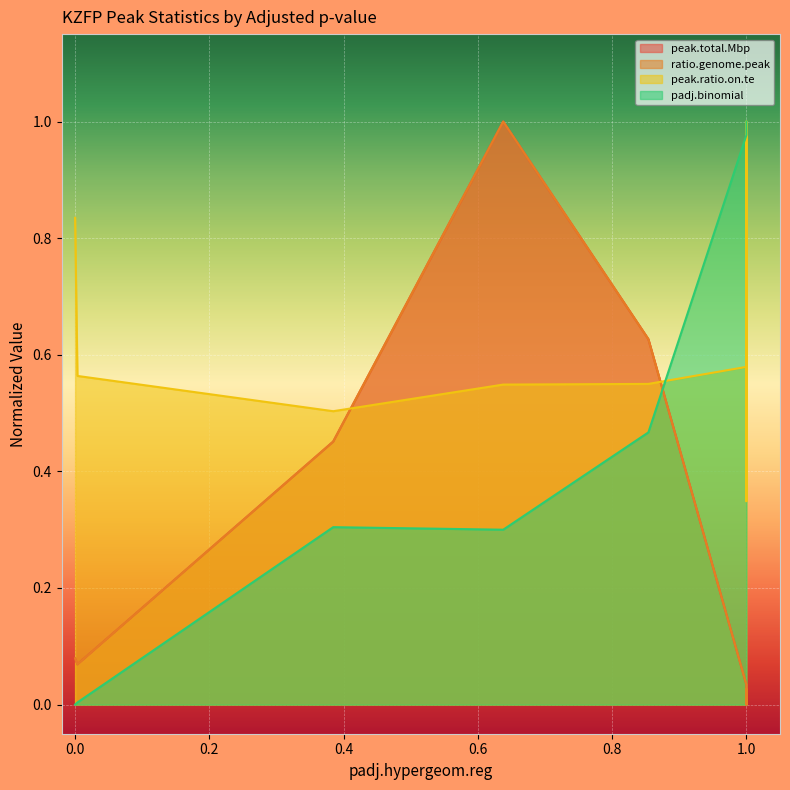

The value of padj.binomial at PRDM9 is 0.1. True or false?

False